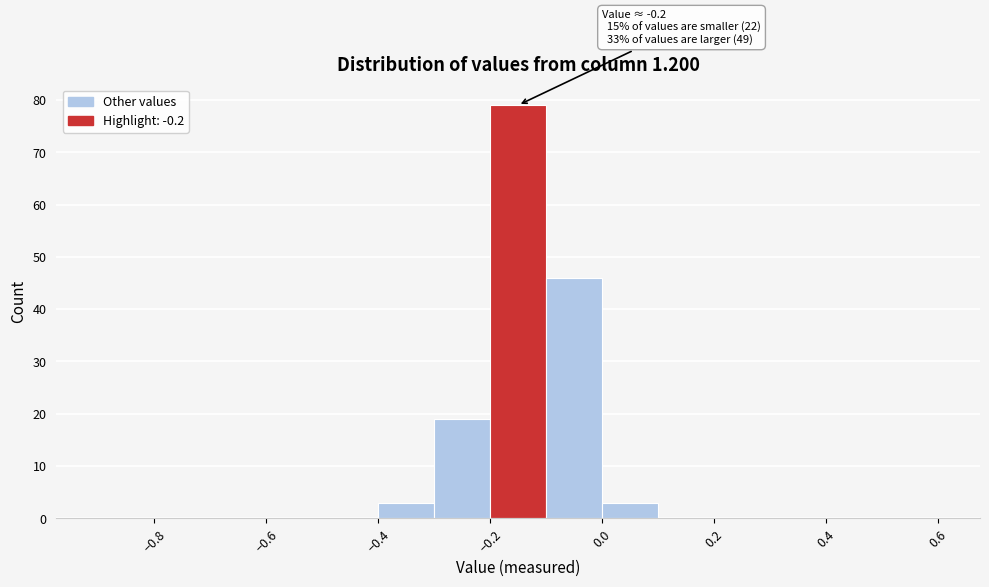

Over which range of the x-axis is the bar tallest?

-0.2 to -0.1